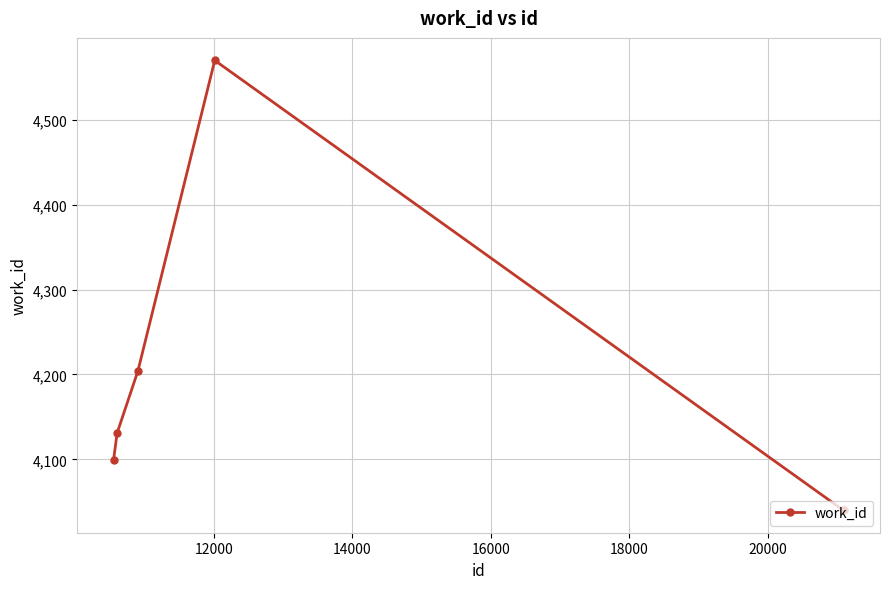

True or false: there are more than 1 points higher than both neighbors.

False